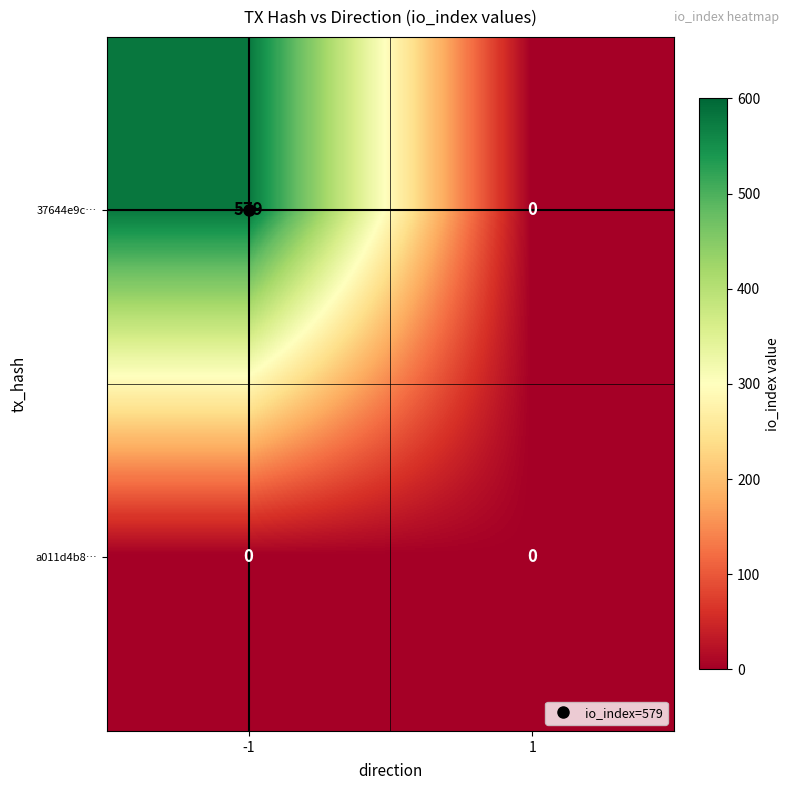

What is the greatest value displayed?

579